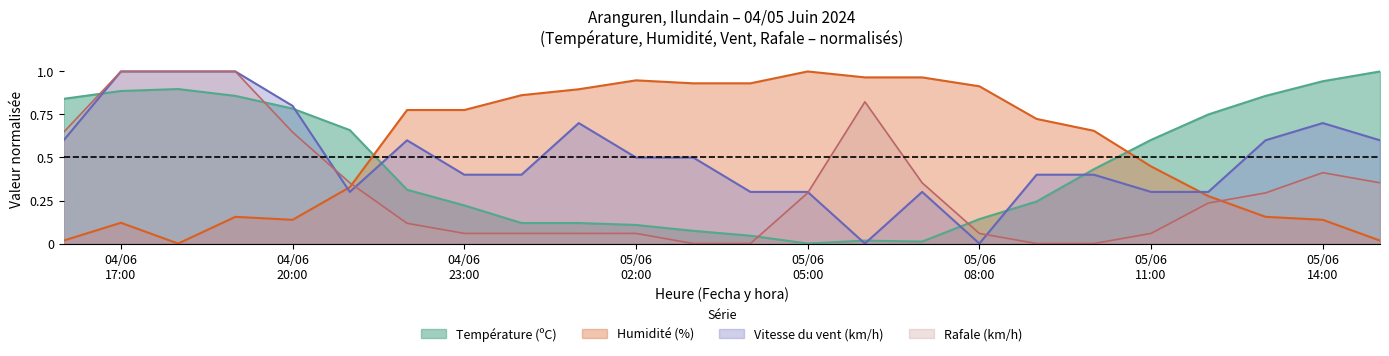

What are all the series names shown in the legend?

Température (ºC), Humidité (%), Vitesse du vent (km/h), Rafale (km/h)